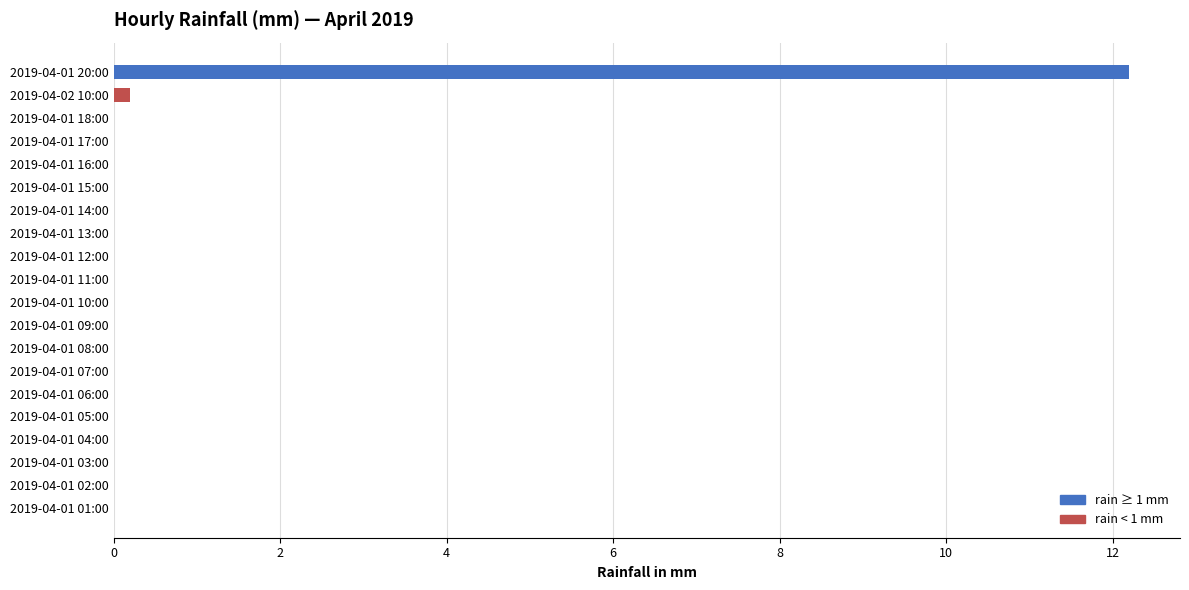

True or false: the data shows 0.0 at 2019-04-01 18:00.

True